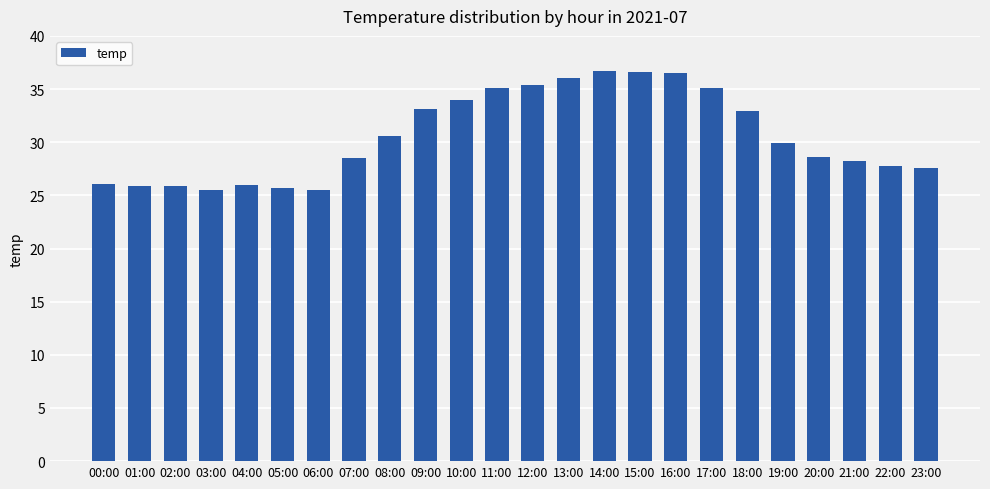

What is the difference between the maximum and minimum values?

11.2